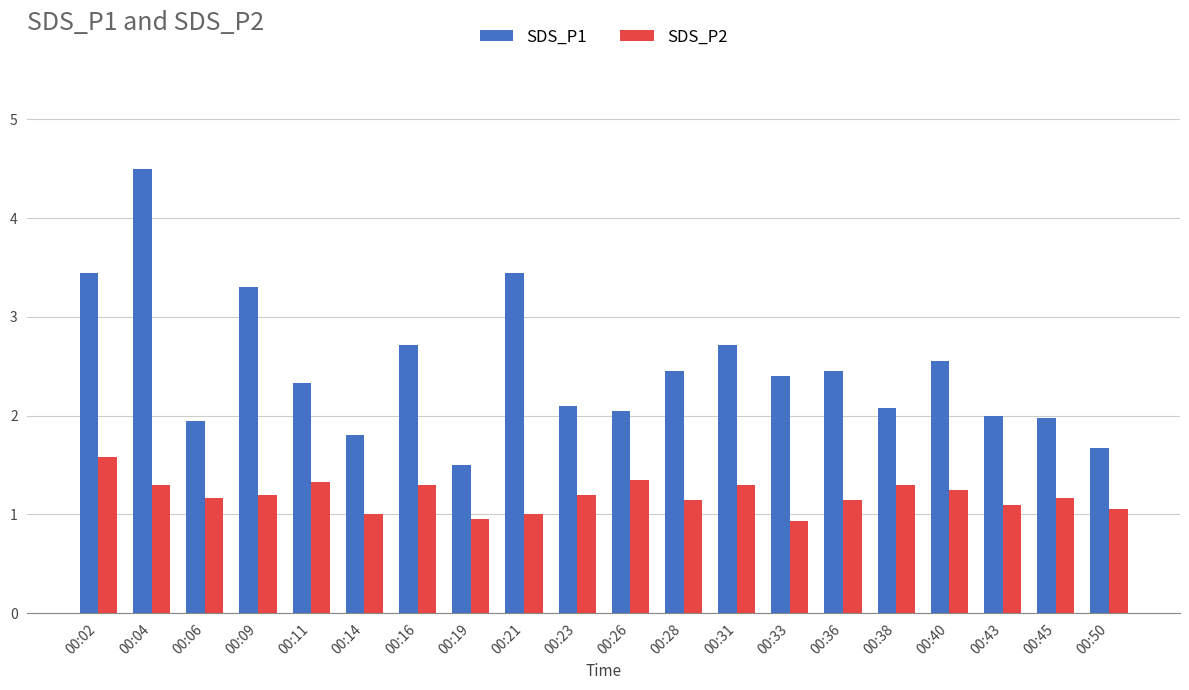

What is the difference between the SDS_P2 values at 00:04 and 00:21?

0.3